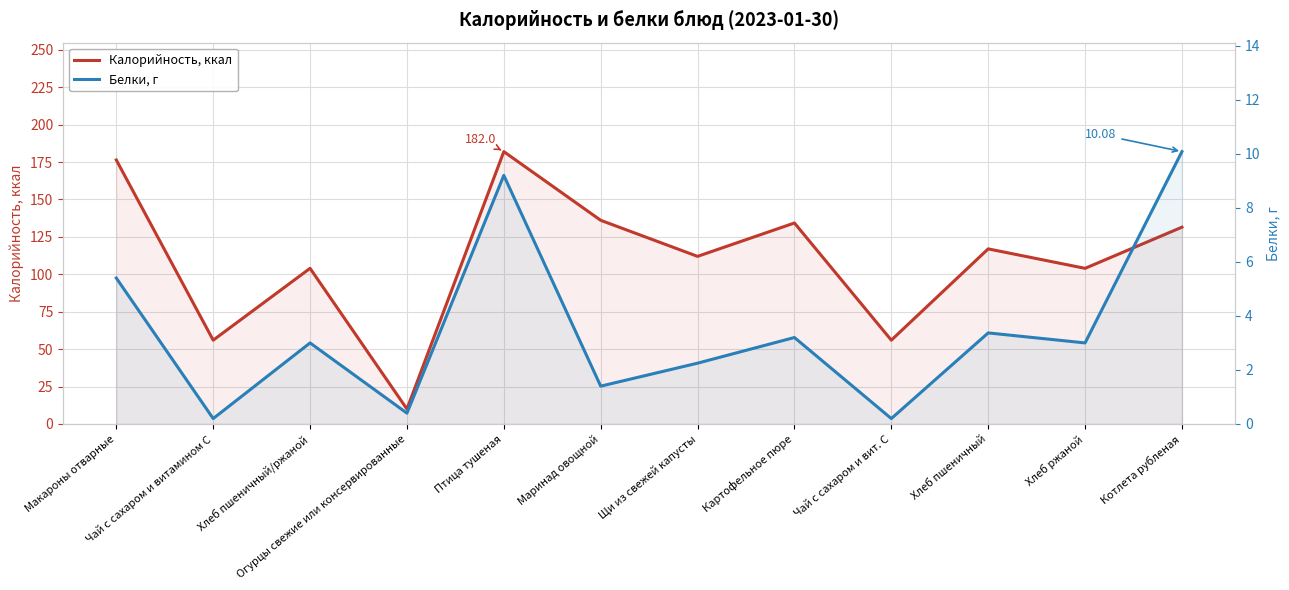

True or false: Белки, г and Калорийность, ккал intersect in this chart.

False